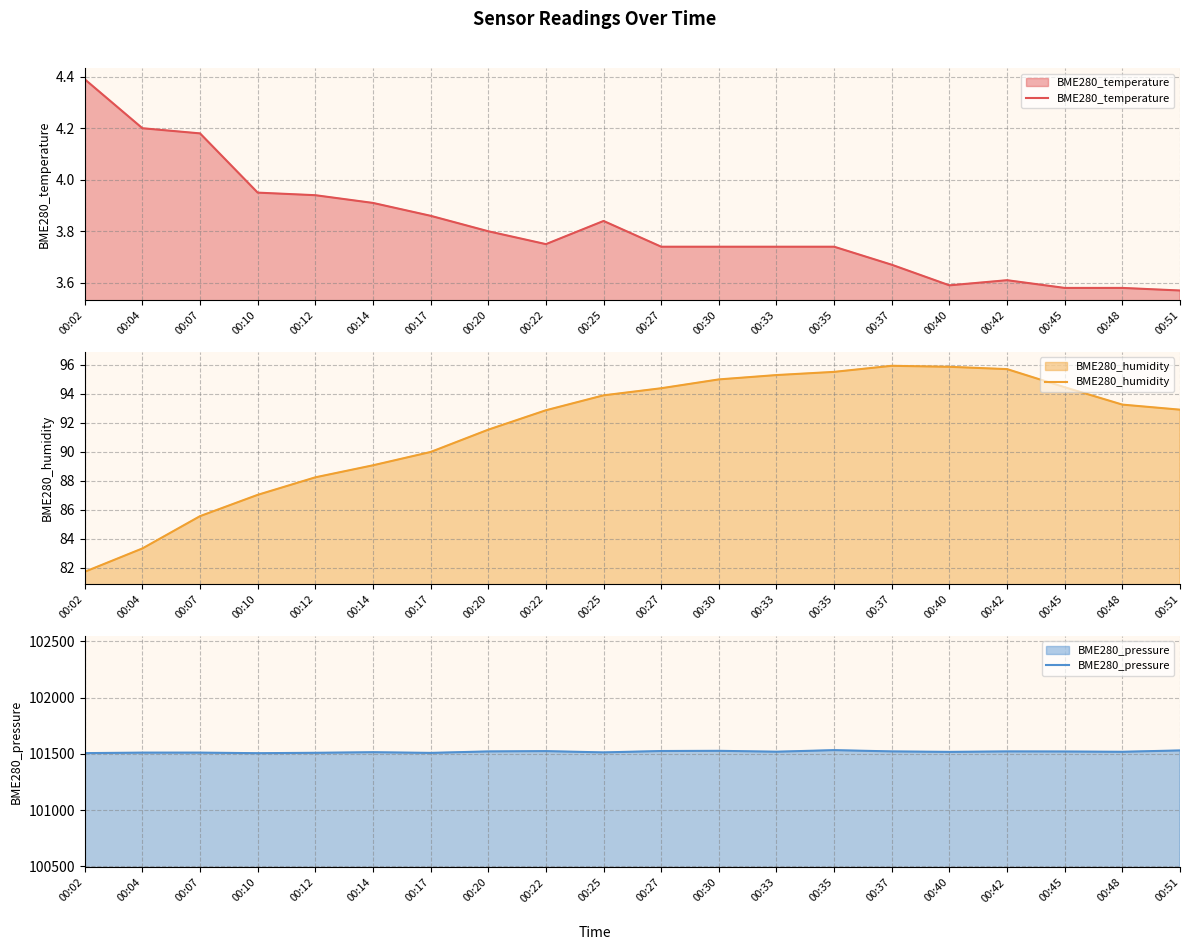

Rank the categories by BME280_temperature value from lowest to highest.

00:51, 00:45, 00:48, 00:40, 00:42, 00:37, 00:27, 00:30, 00:33, 00:35, 00:22, 00:20, 00:25, 00:17, 00:14, 00:12, 00:10, 00:07, 00:04, 00:02